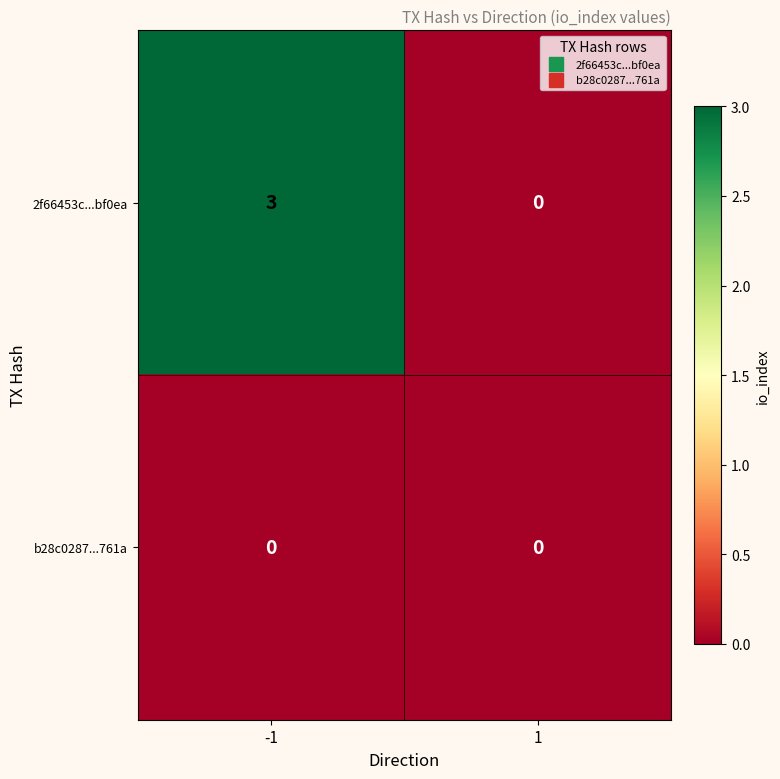

List the series in order of their peak value, highest first.

2f66453c...bf0ea, b28c0287...761a